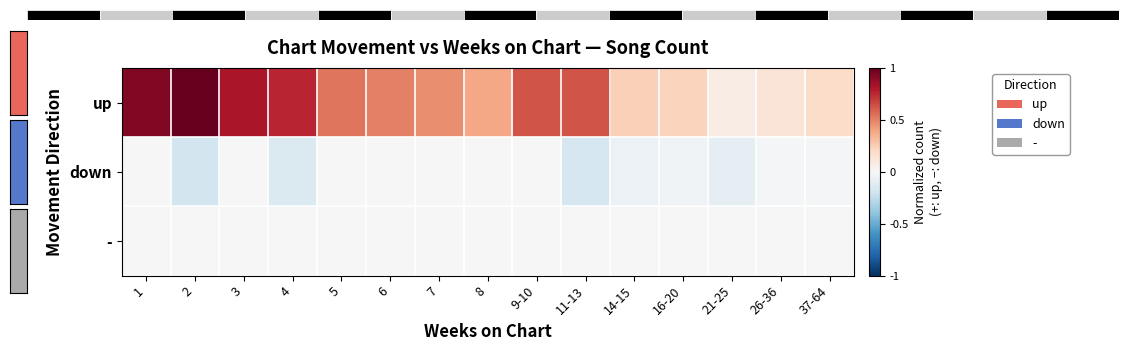

Count the number of categories in the chart.

15